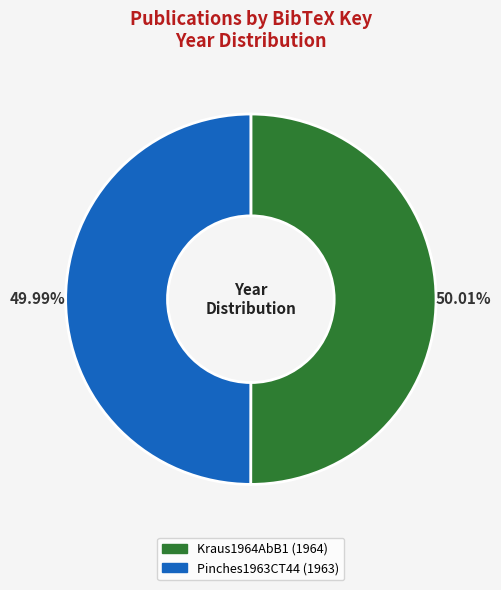

The Kraus1964AbB1 slice represents 36% of the pie. True or false?

False